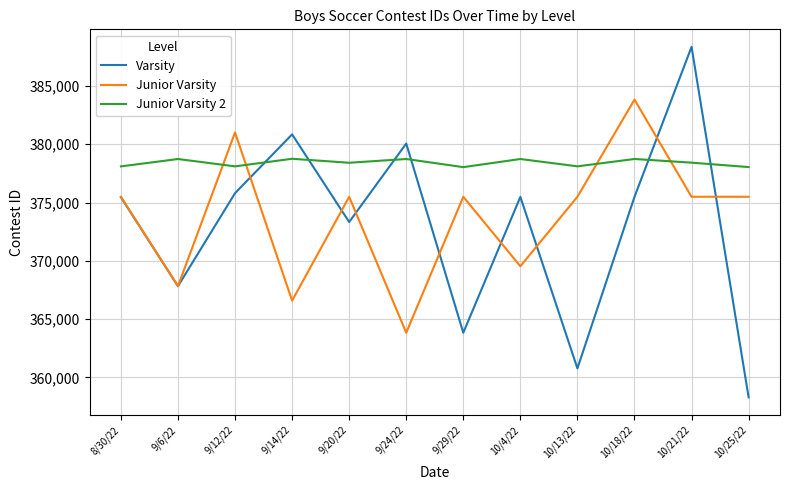

What is the spread (max minus min) of values at 9/29/22?

14199